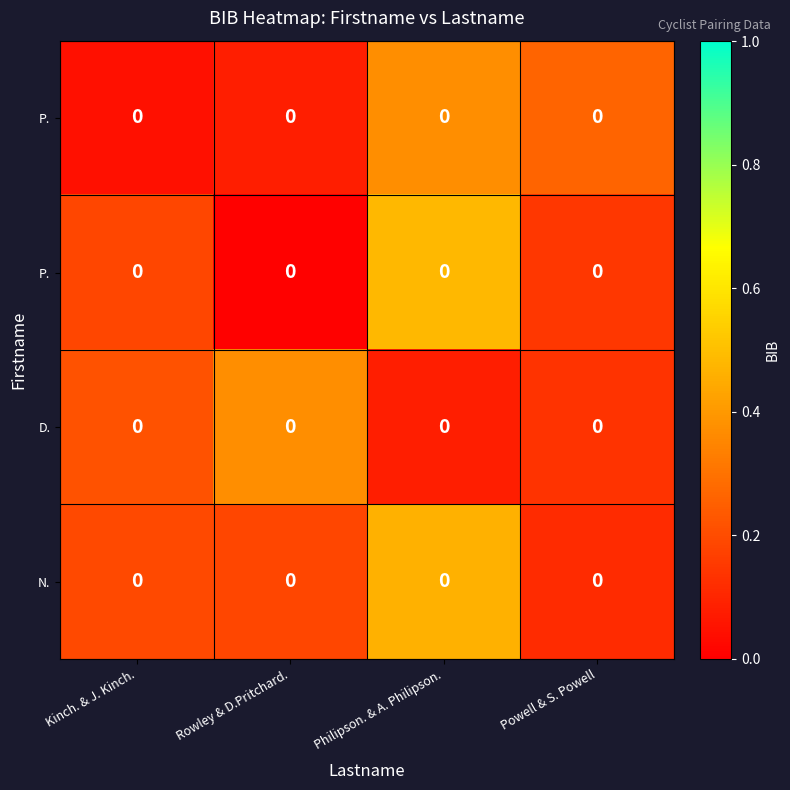

Where is row_0 nearest to the value 0?

Kinch. & J. Kinch.